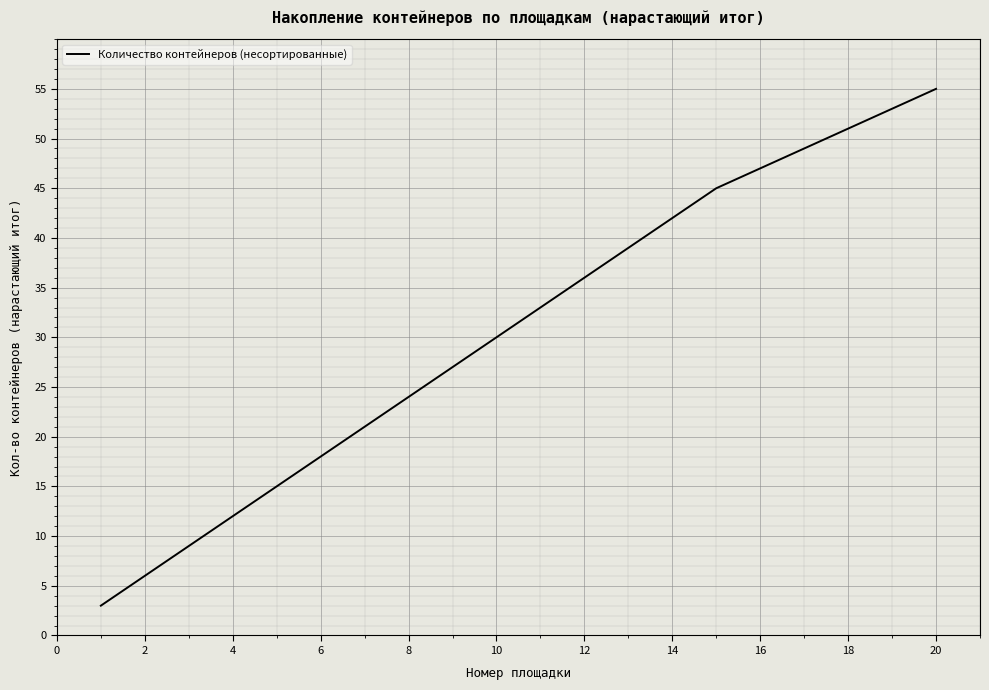

What is the maximum value shown in the chart?

55